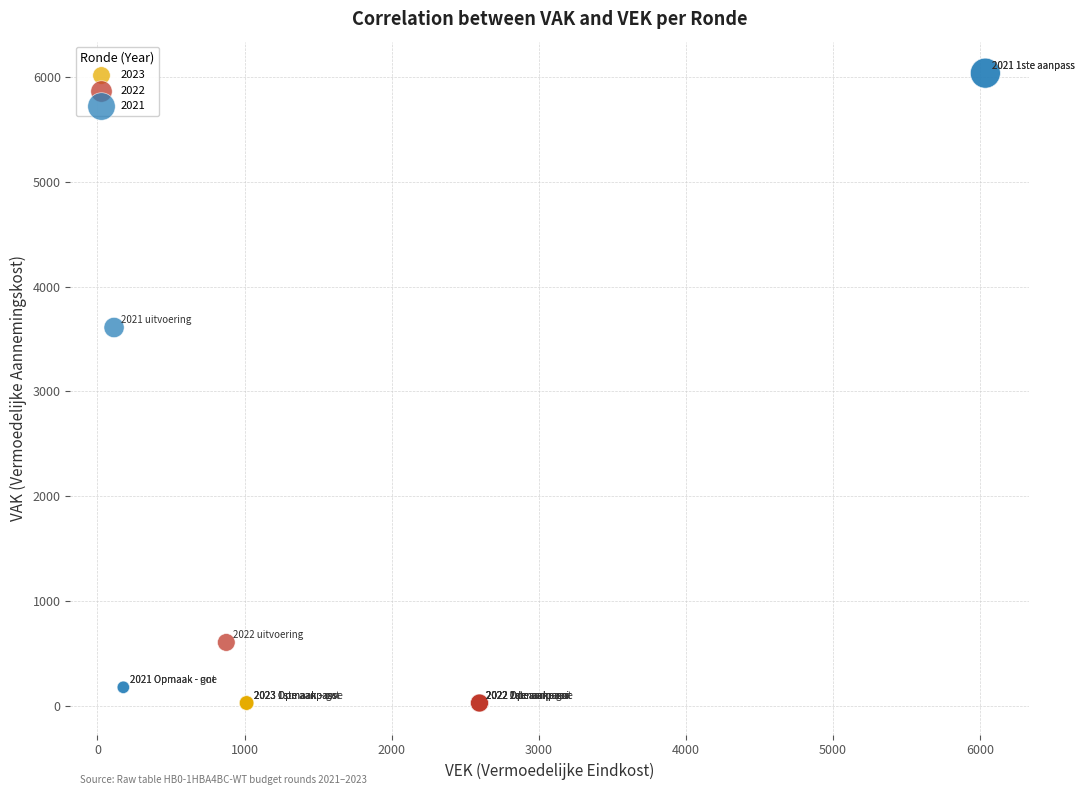

Which series reaches the maximum Y coordinate?

2021